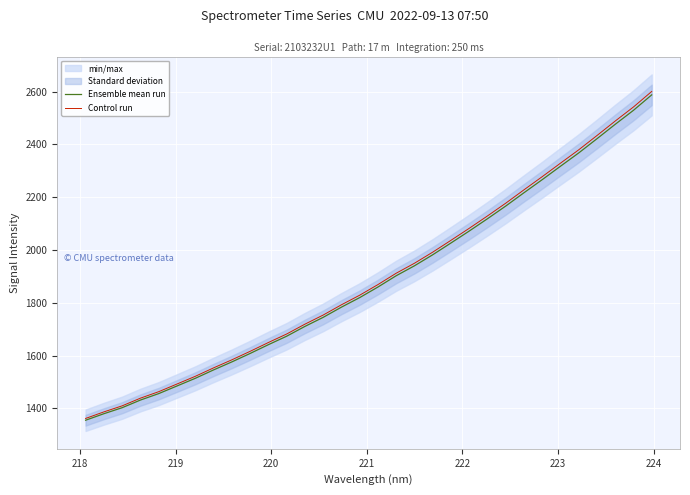

What is the maximum value shown in the chart?

2600.5